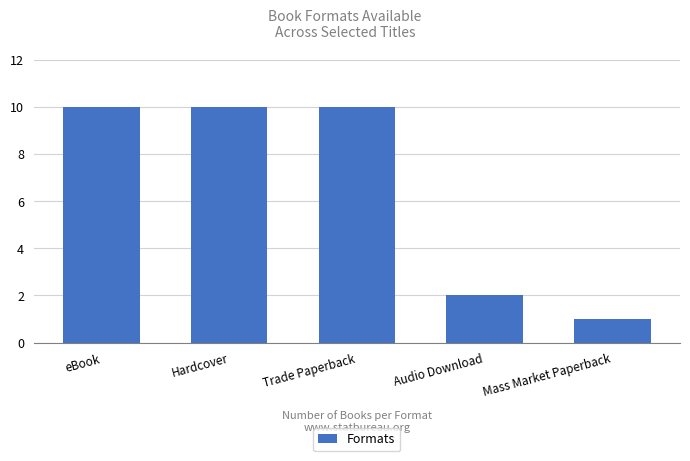

The value at Trade Paperback is 16. True or false?

False